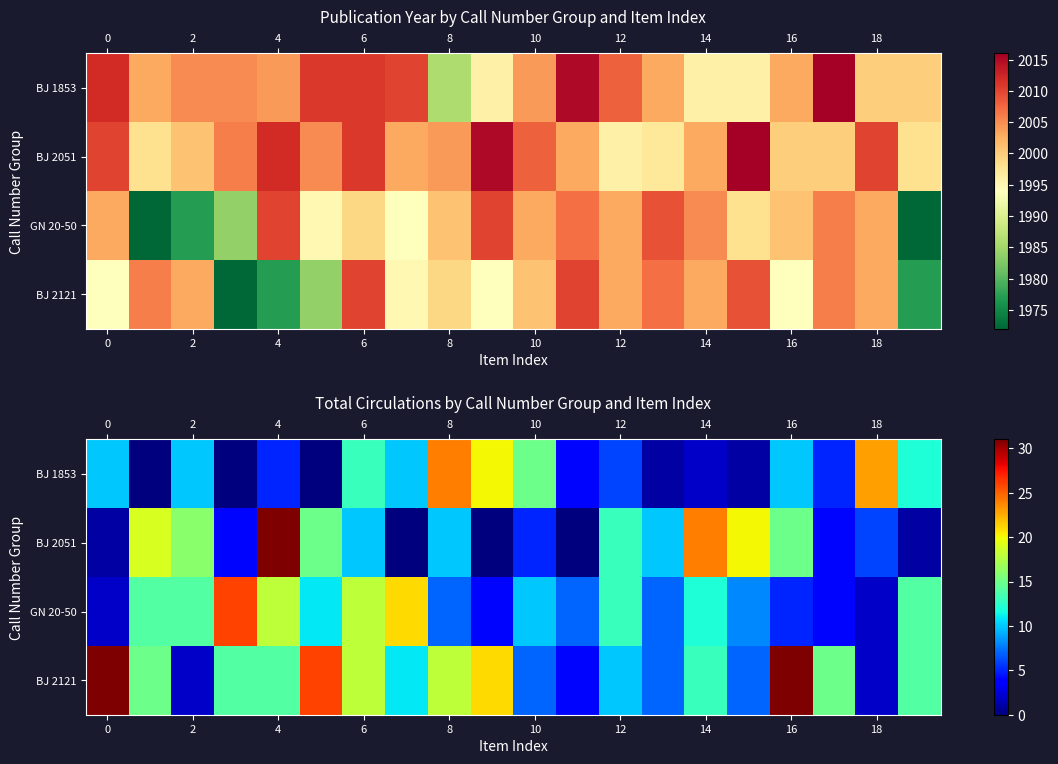

How many values in the BJ 2121 series are below 14?

9